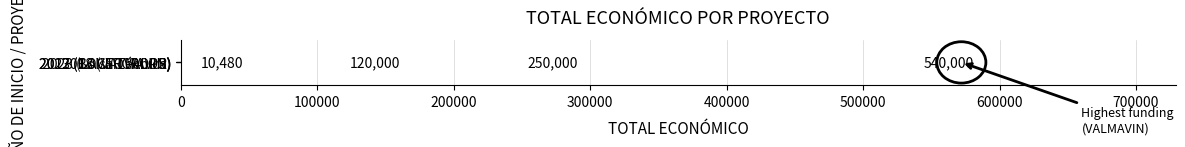

What is the average value?

230120